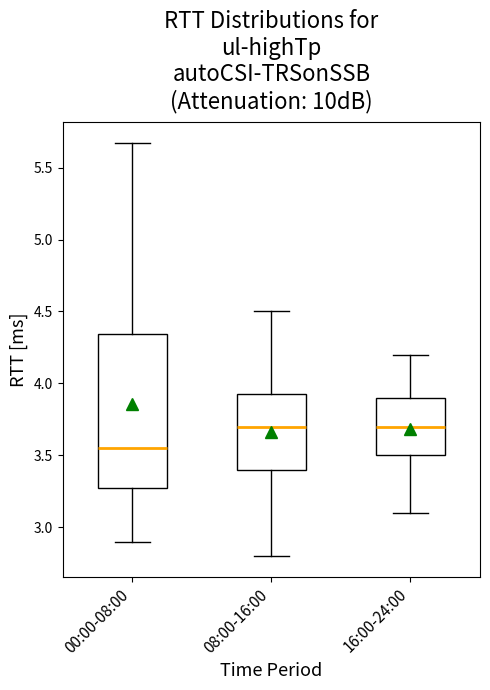

Reading left to right, read every box against the y-axis: the position of its median line, the range the box covers, and the ends of its whiskers. The values are not printed on the chart, so give them approximately, as read against the axis.

00:00-08:00: median 3.55, box 3.30 to 4.35, whiskers 2.90 to 5.65
08:00-16:00: median 3.70, box 3.40 to 3.95, whiskers 2.80 to 4.50
16:00-24:00: median 3.70, box 3.50 to 3.90, whiskers 3.10 to 4.20